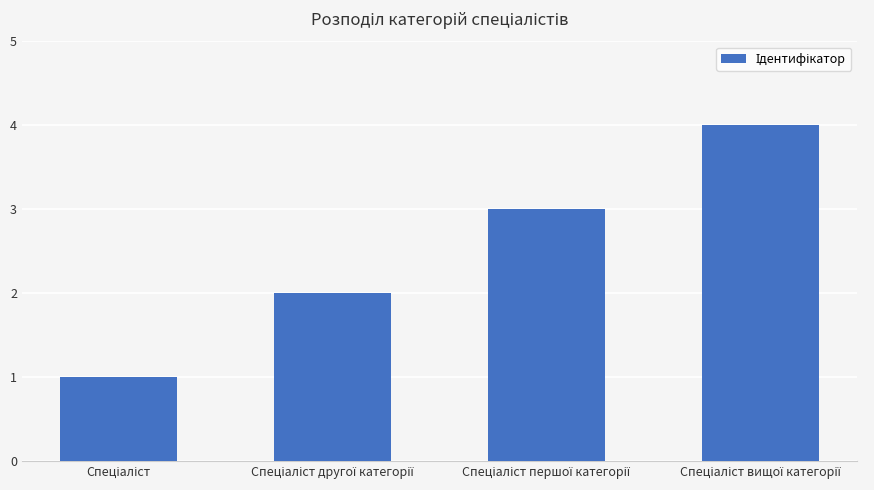

What is the greatest value displayed?

4